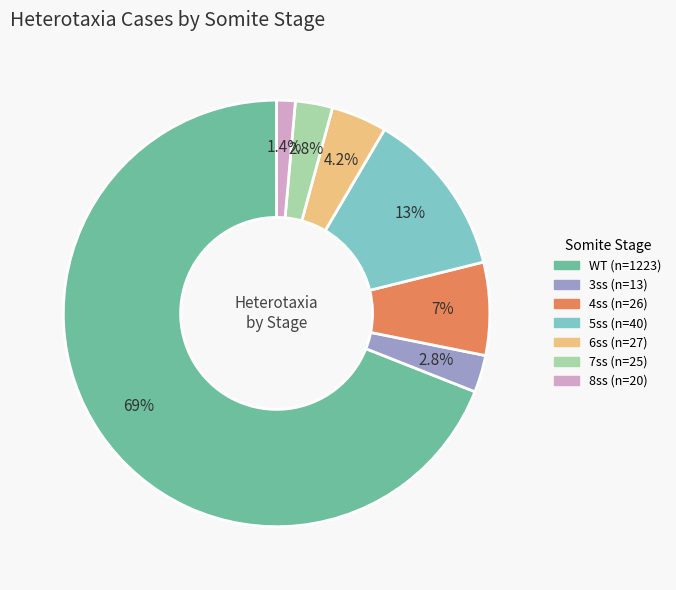

Is there a majority slice in this chart?

Yes